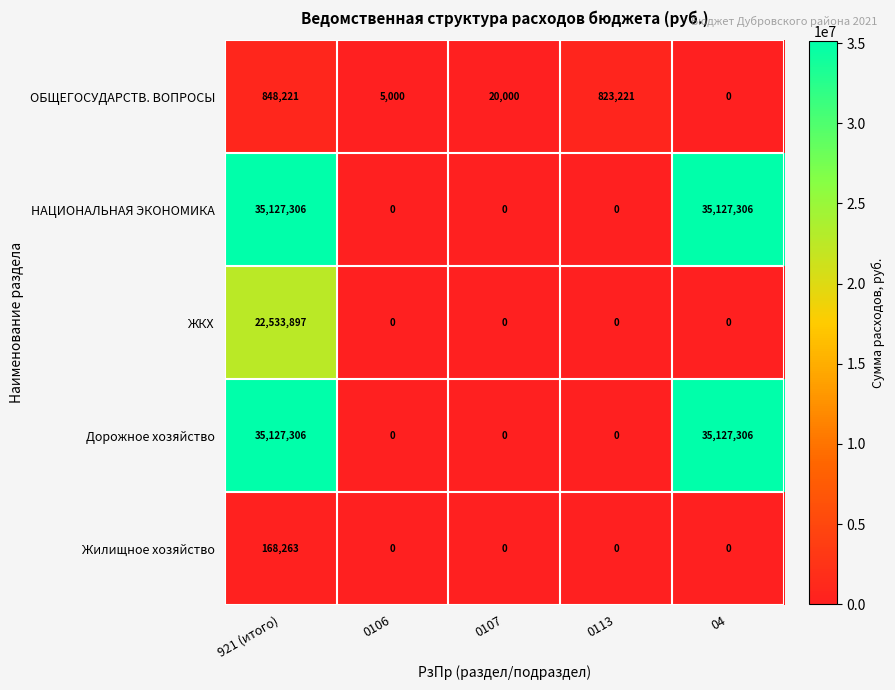

At which category is the sum across all series the highest?

921 (итого)